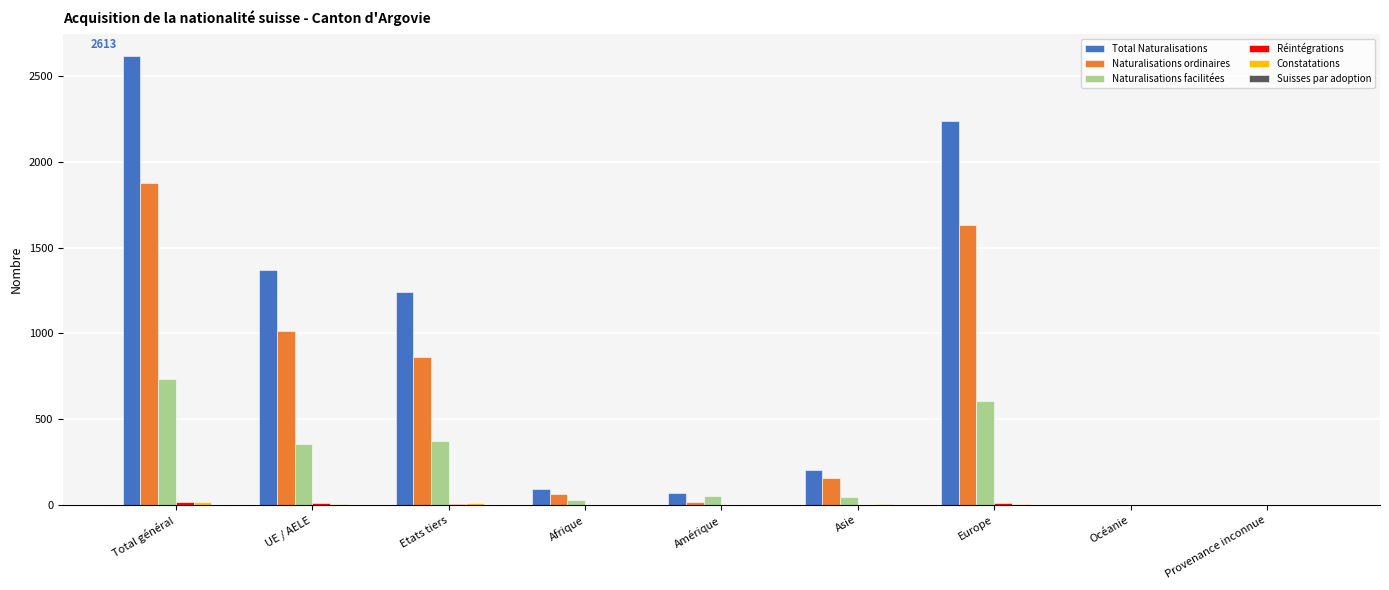

At which label is Total Naturalisations closest to 1306?

Etats tiers